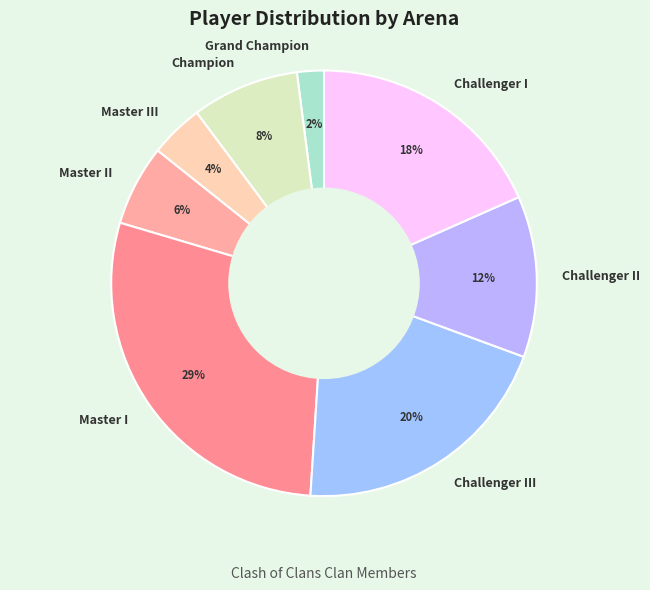

What is the largest slice in the pie chart?

Master I